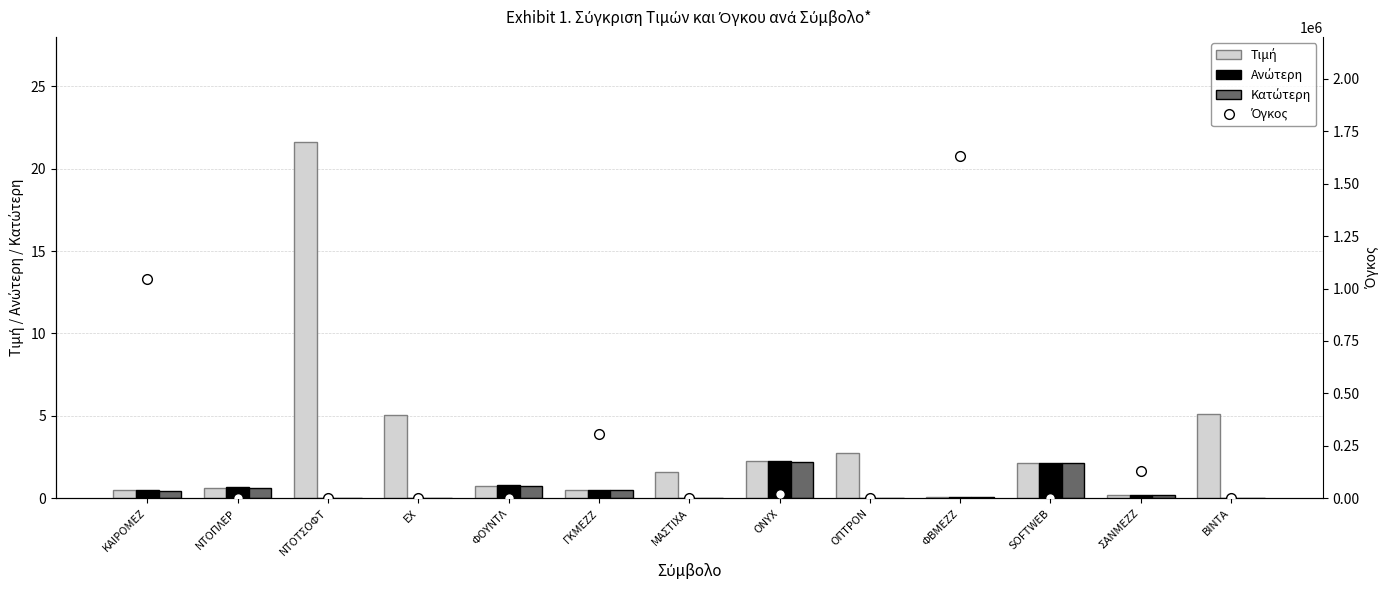

What is the greatest value displayed?

1634087.0